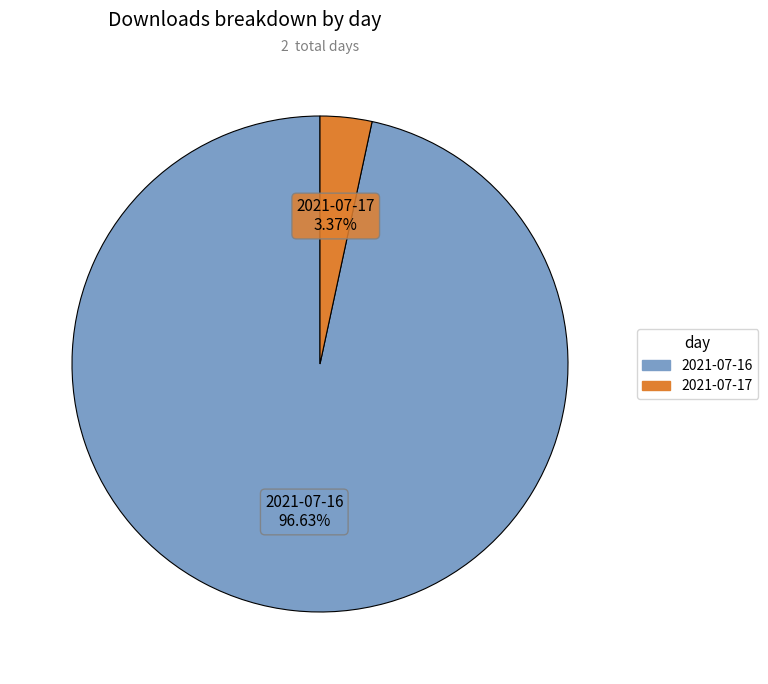

Is it true that 2021-07-17 is 3% of the pie?

True